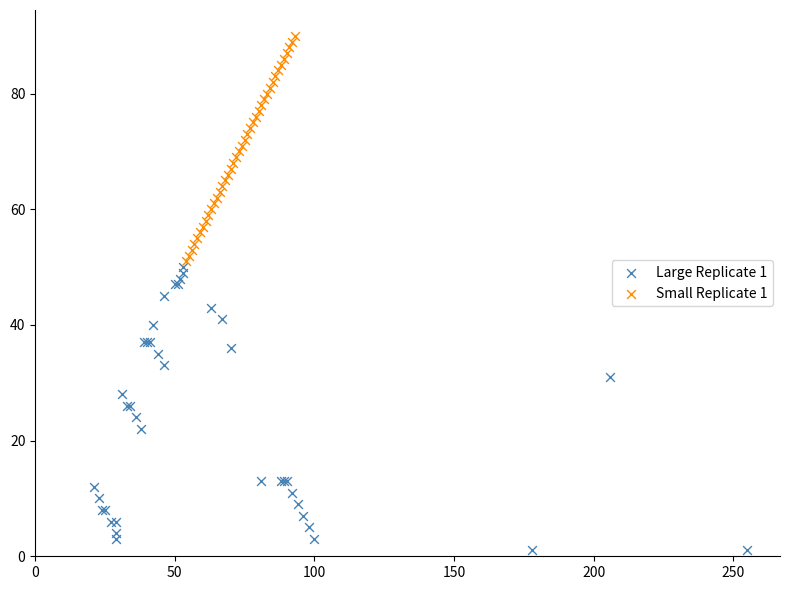

Which series reaches the minimum Y coordinate?

Large Replicate 1